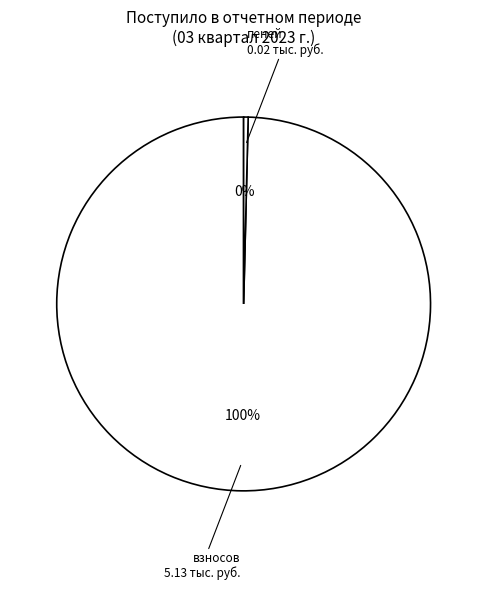

To the nearest percent, what is the average slice percentage?

50%